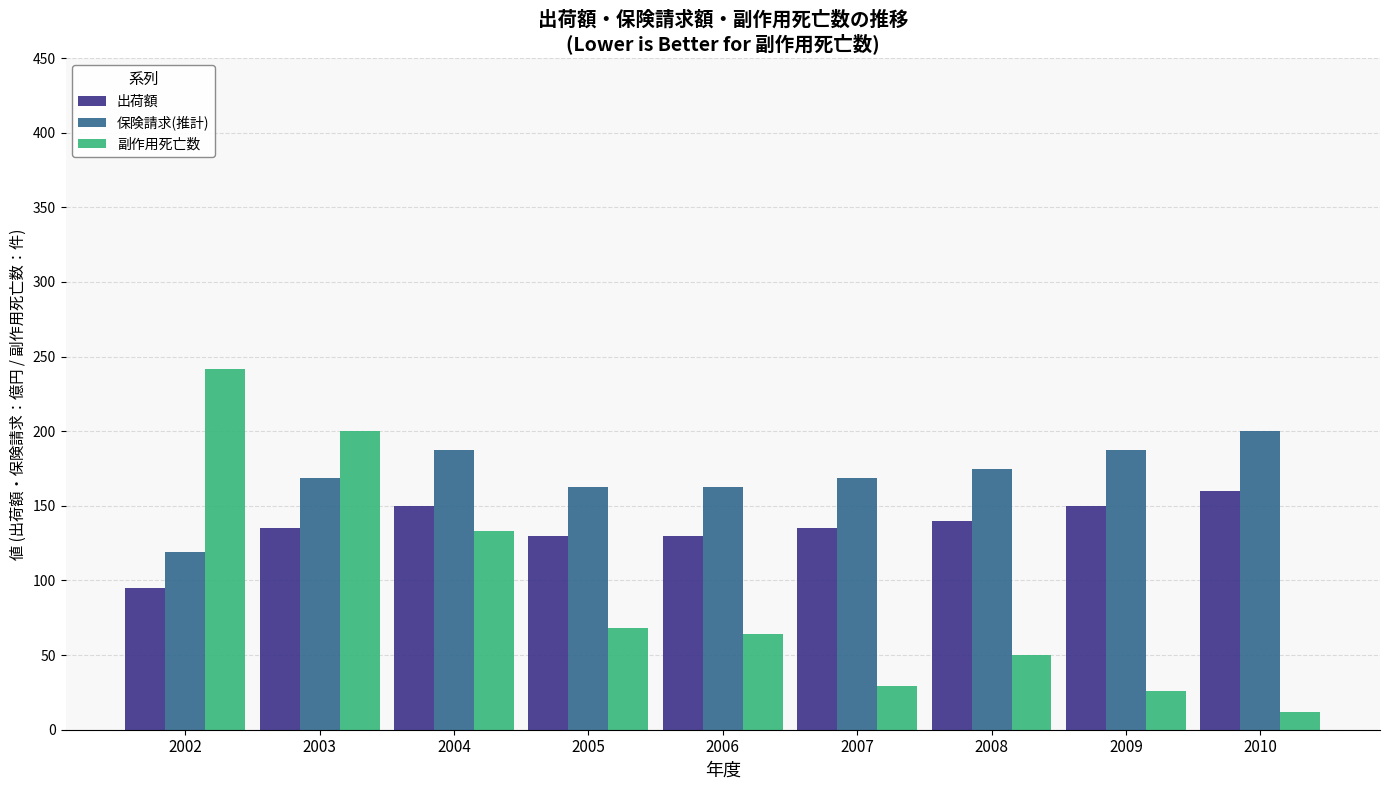

The 副作用死亡数 series shows 30.7 at 2008. True or false?

False